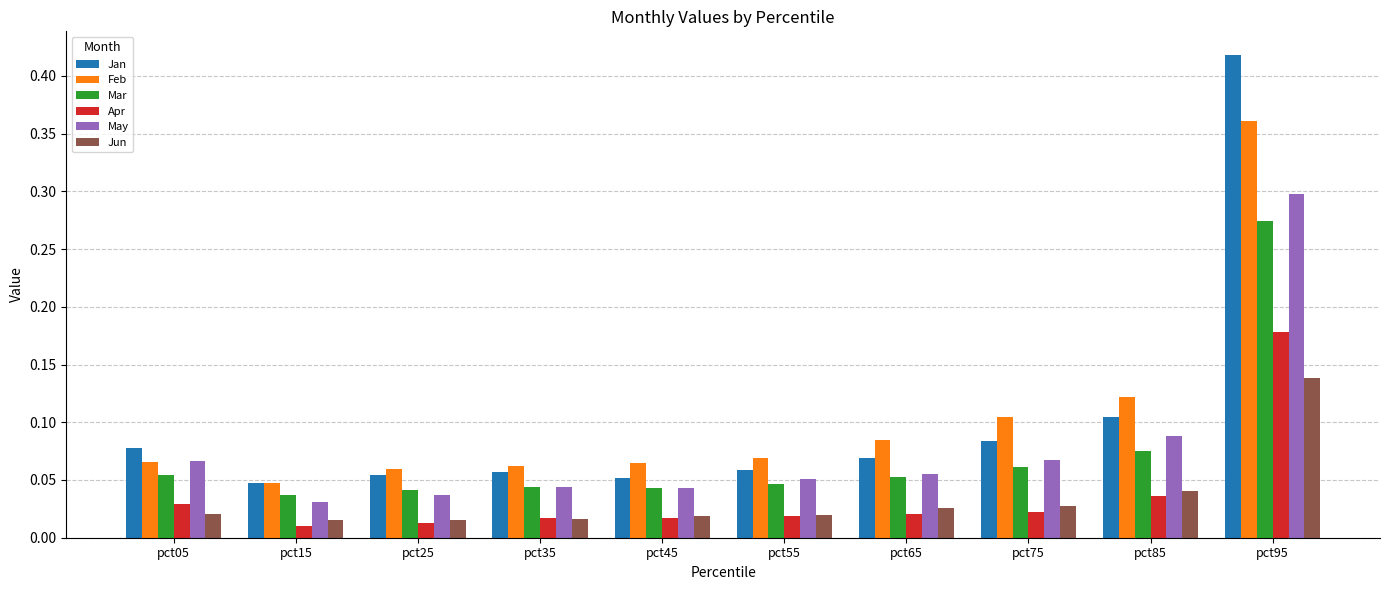

Which series has the largest range (max minus min)?

Jan